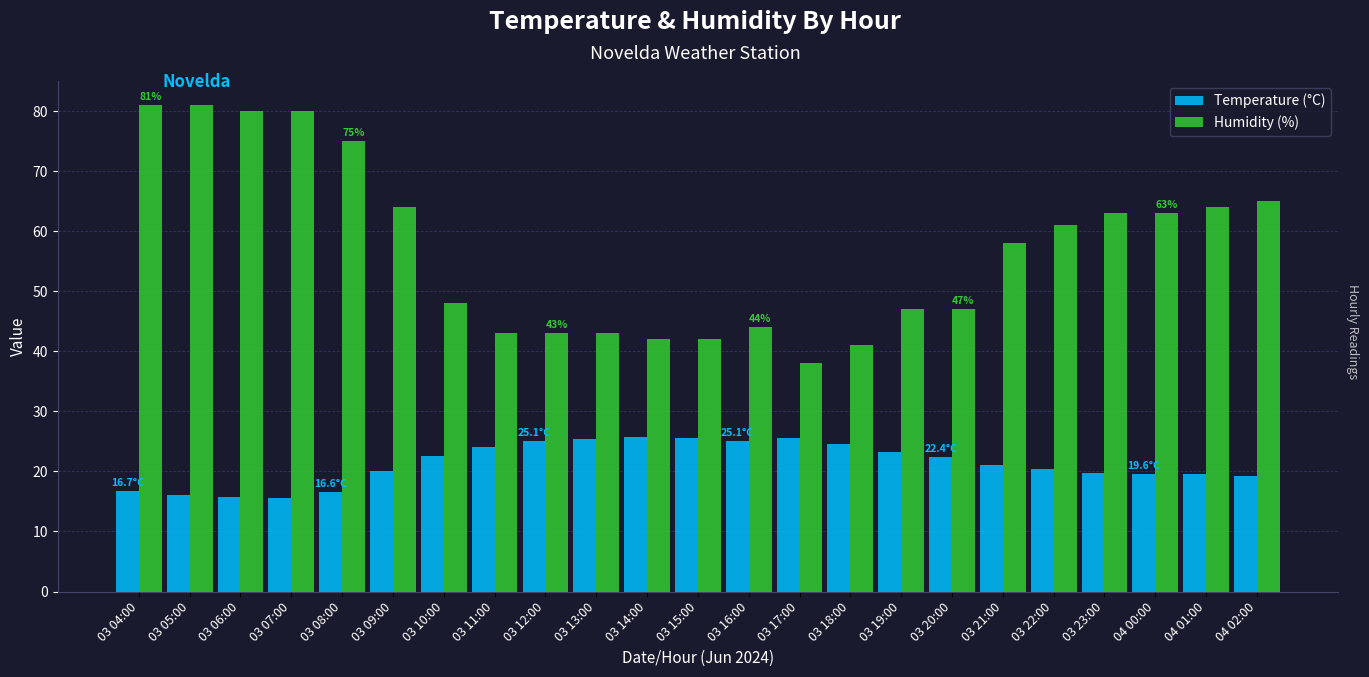

What is the label of the 12th bar from the right?

03 15:00